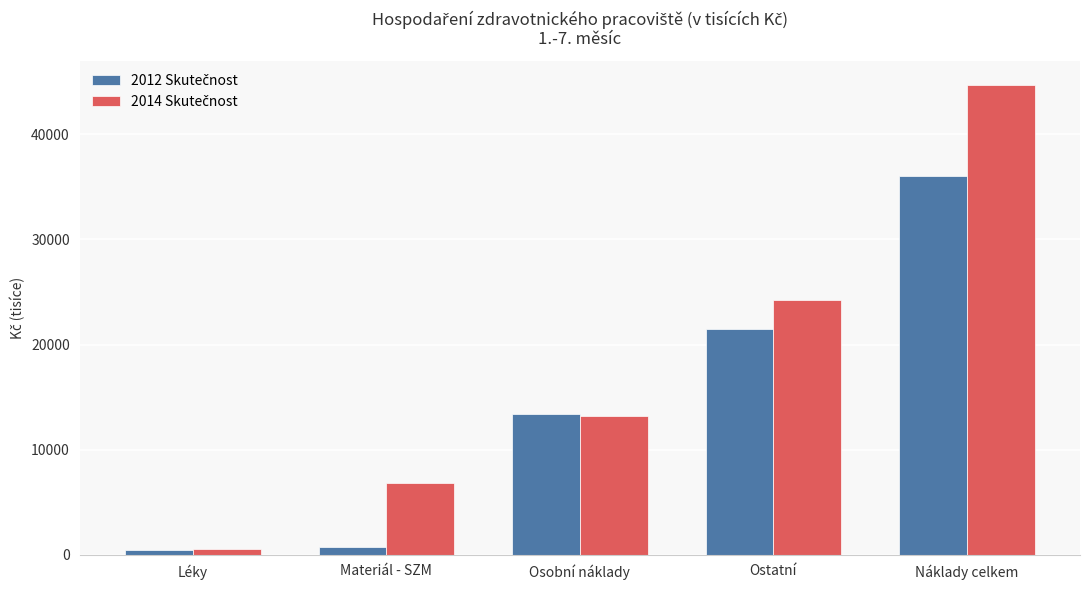

What is the greatest value displayed?

44749.1